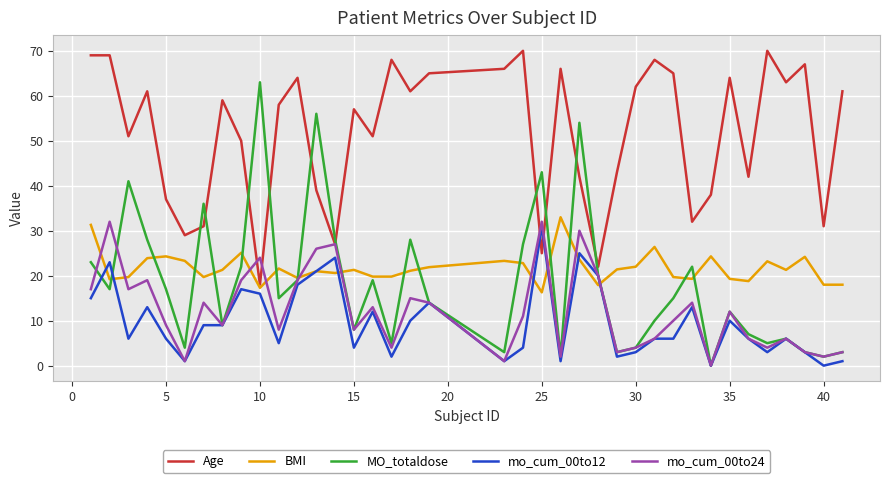

Which series has the largest total across all categories?

Age